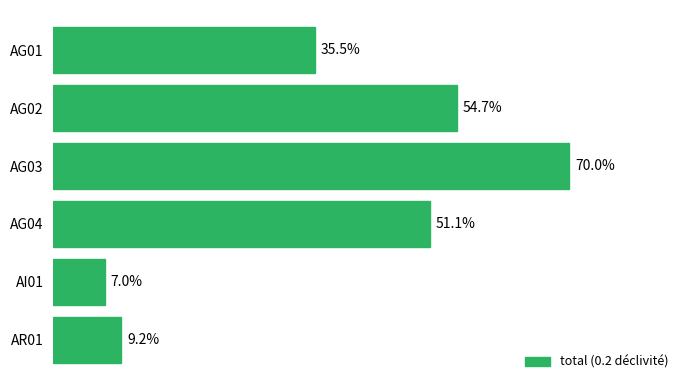

Rank the categories by value from lowest to highest.

AI01, AR01, AG01, AG04, AG02, AG03